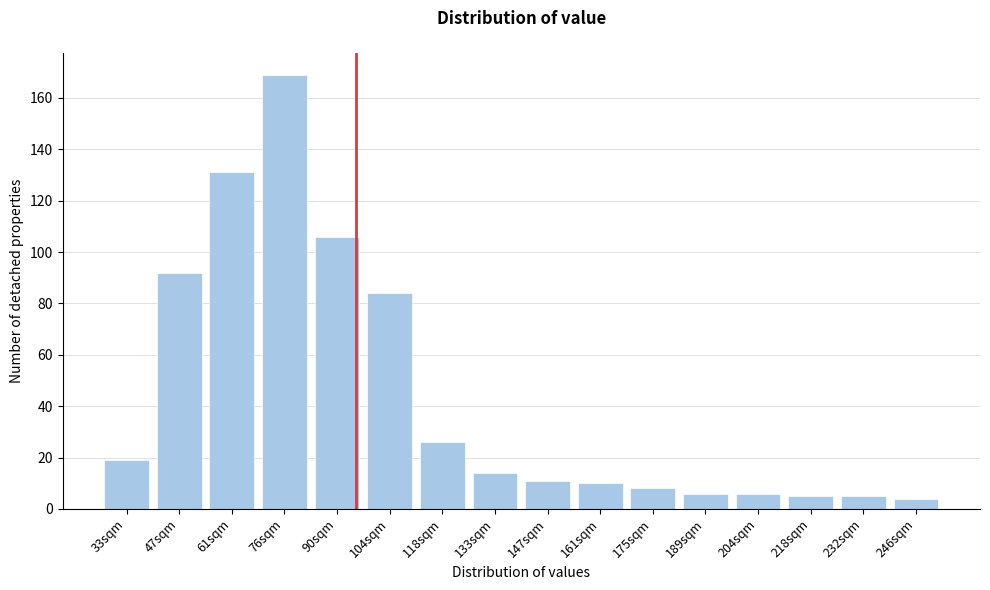

Reading right to left, extract all data points from this chart.

4	5	5	6	6	8	10	11	14	26	84	106	169	131	92	19